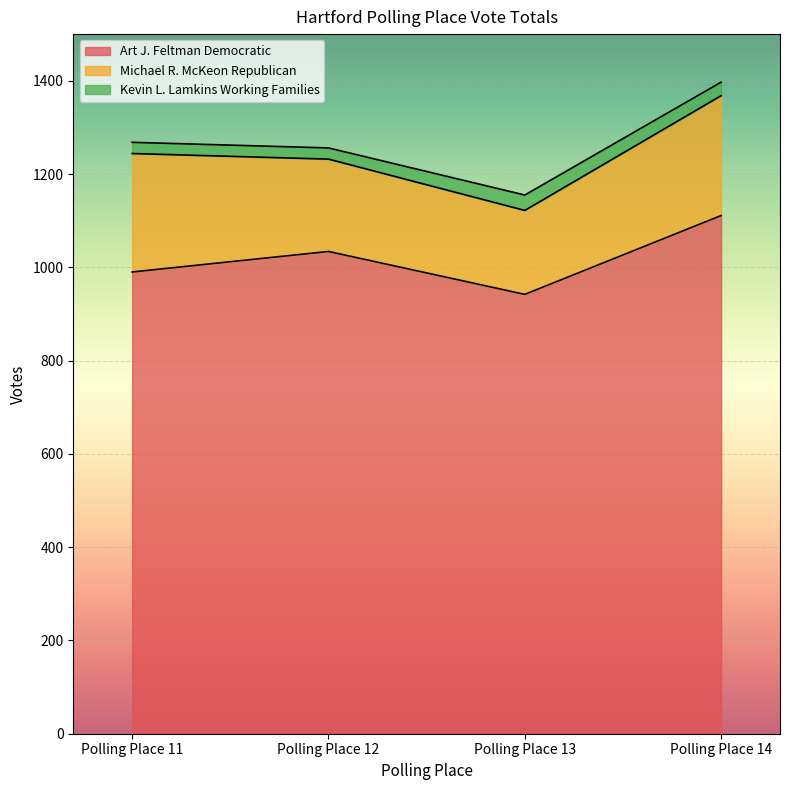

What is the difference between the Michael R. McKeon Republican values at Polling Place 11 and Polling Place 13?

74